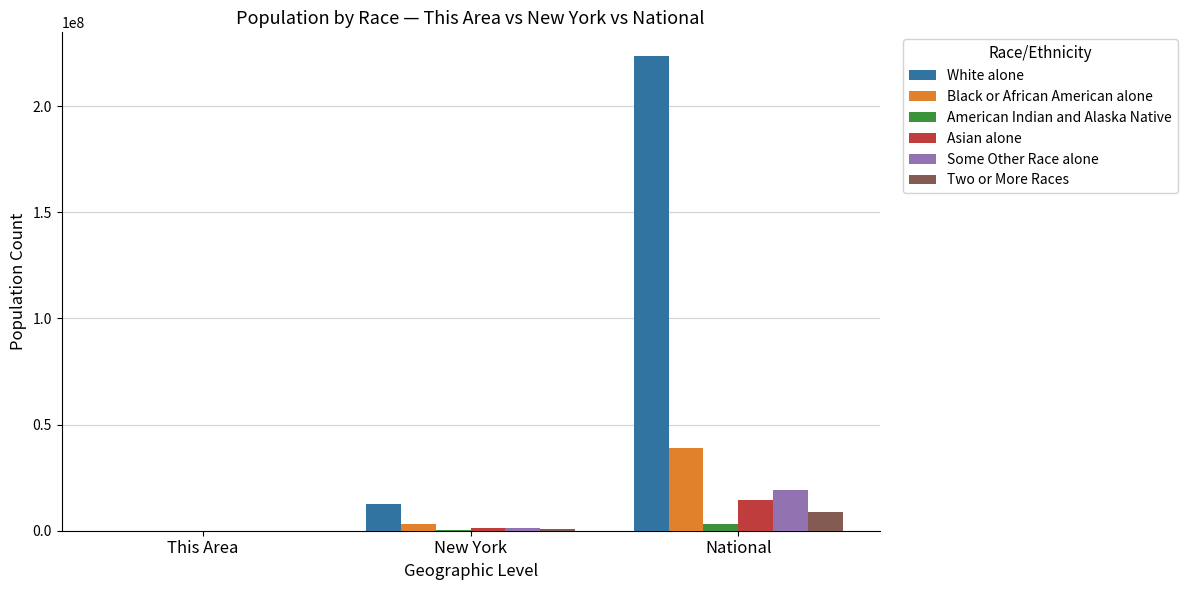

Which series has the largest total across all categories?

White alone